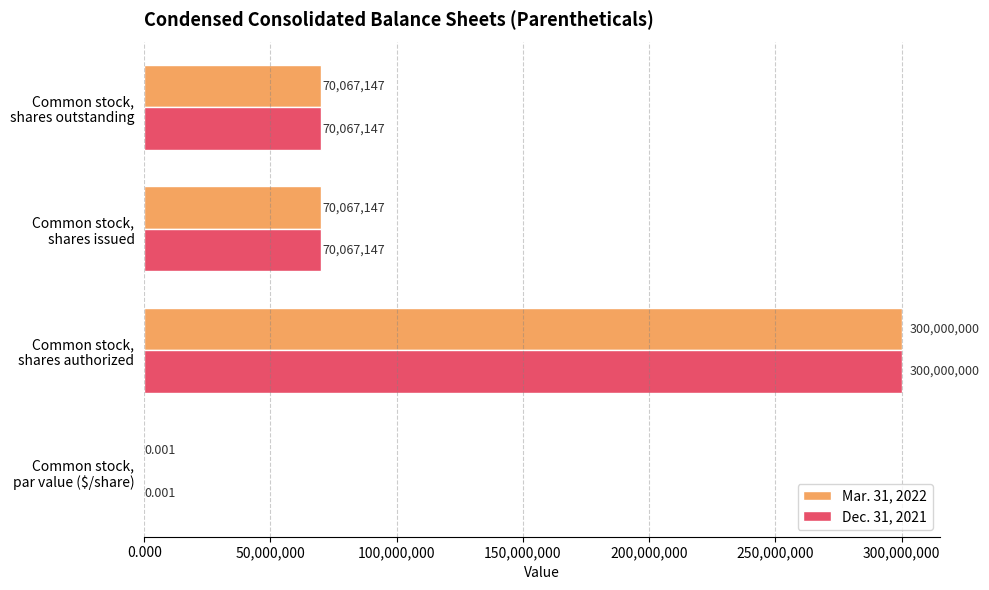

Count the number of data series in this chart.

2